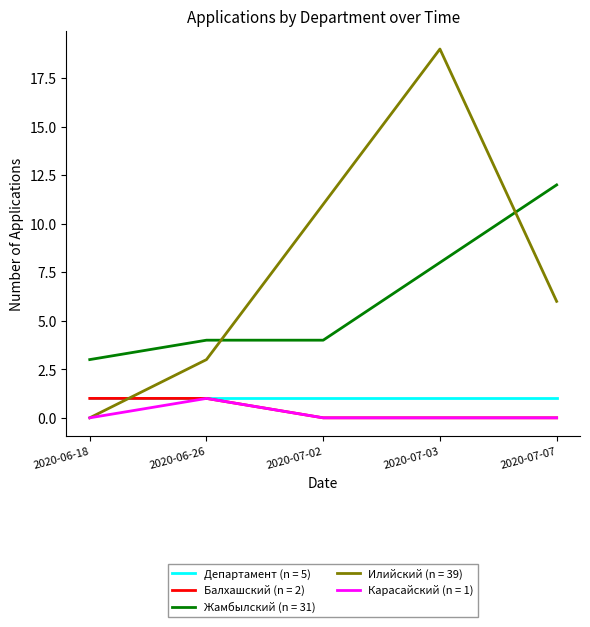

The Балхашский (n = 2) series shows 0 at 2020-07-02. True or false?

True